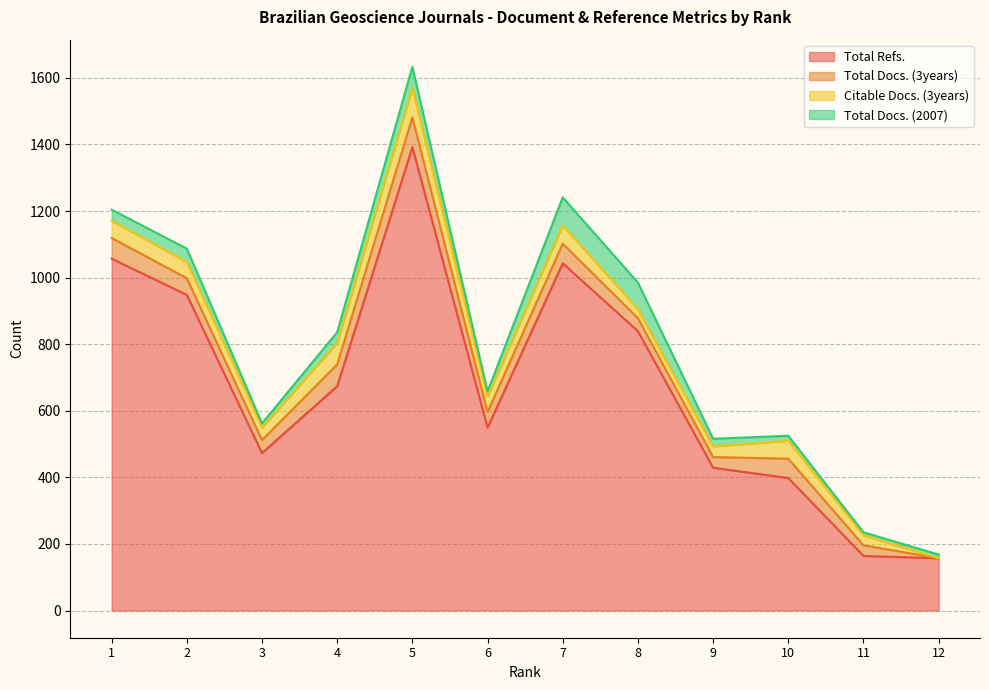

True or false: Total Docs. (3years) and Total Refs. intersect in this chart.

False